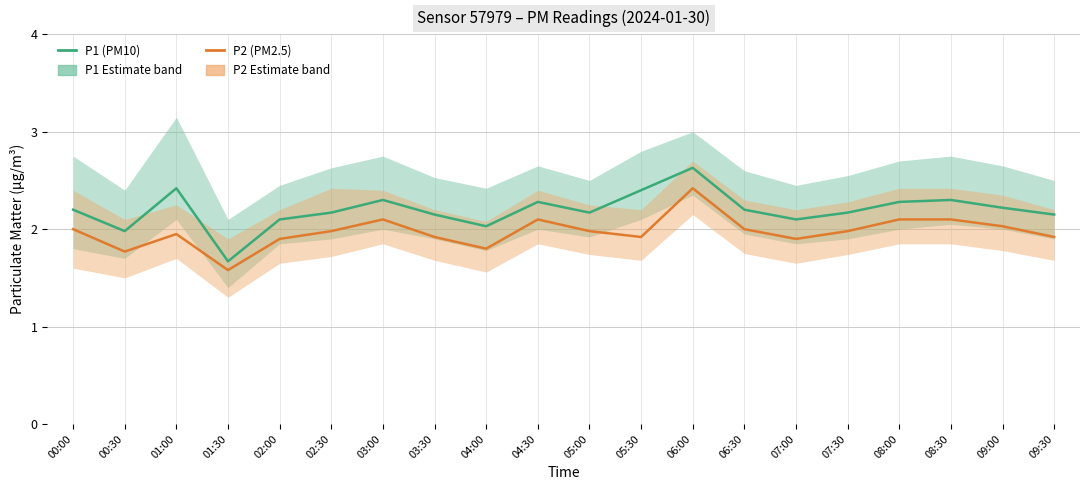

What is the spread (max minus min) of values at 01:30?

0.1